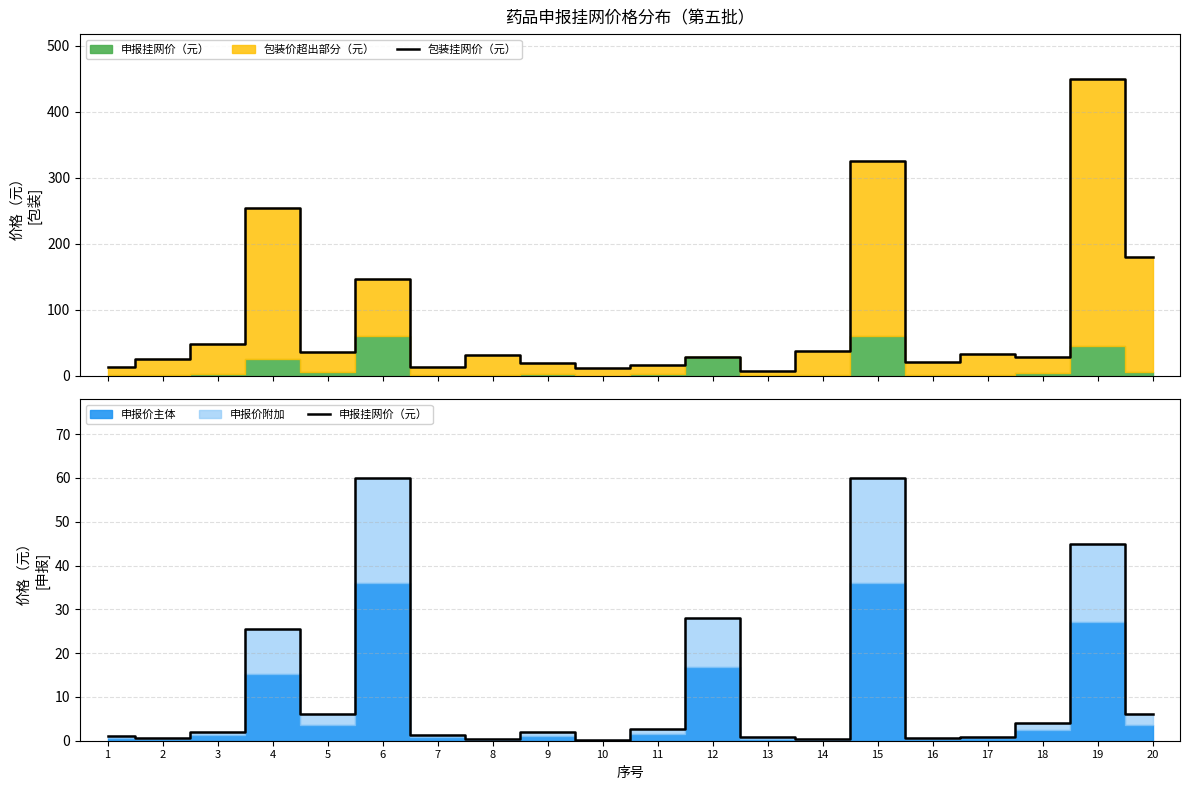

What is the sum of all 申报挂网价（元） values?

247.3